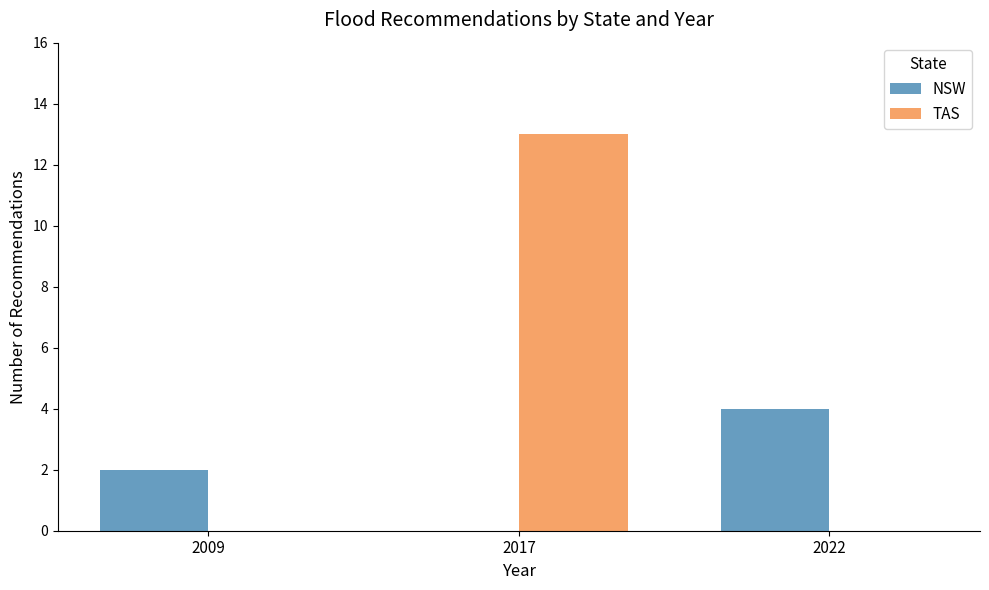

Is it true that NSW equals 2 at 2009?

True